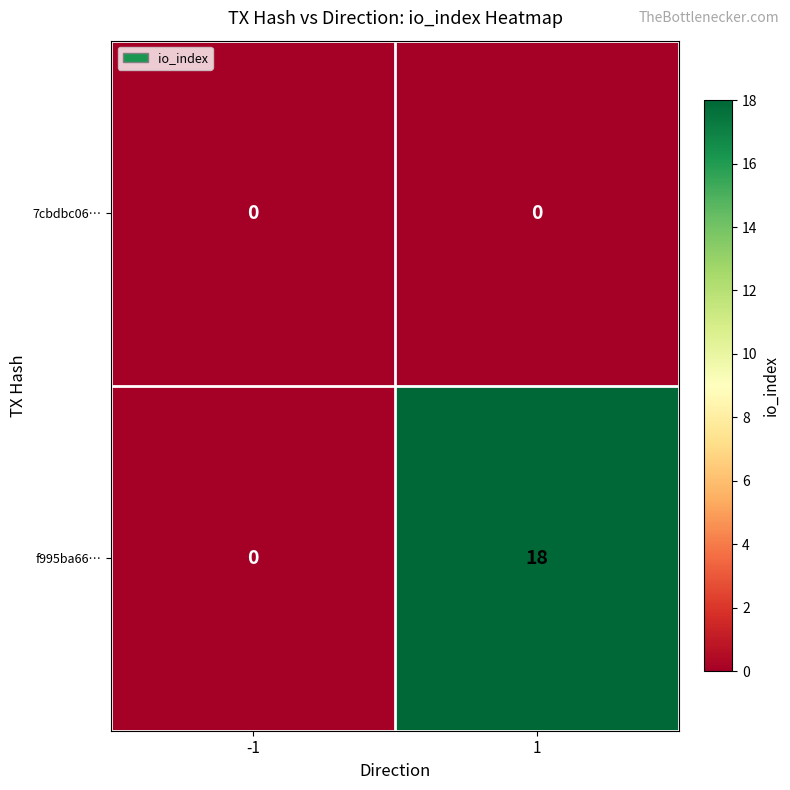

Rank the series at 1 from highest to lowest value.

f995ba66…, 7cbdbc06…